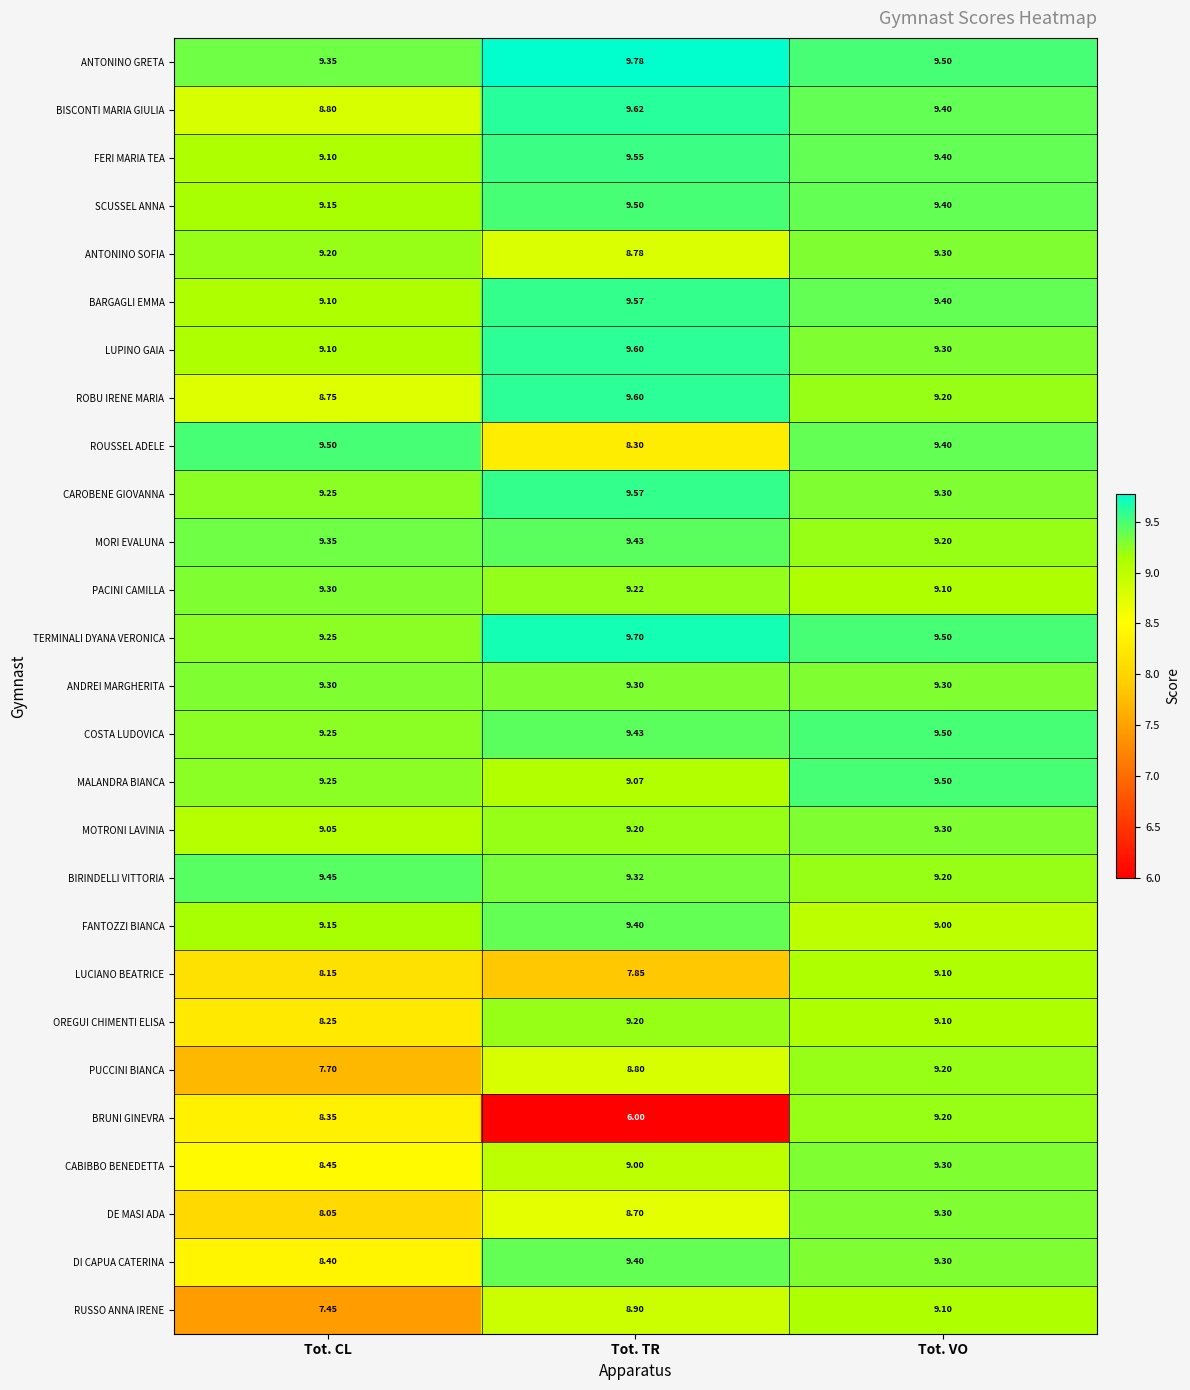

Which series changed the most between Tot. CL and Tot. TR?

BRUNI GINEVRA